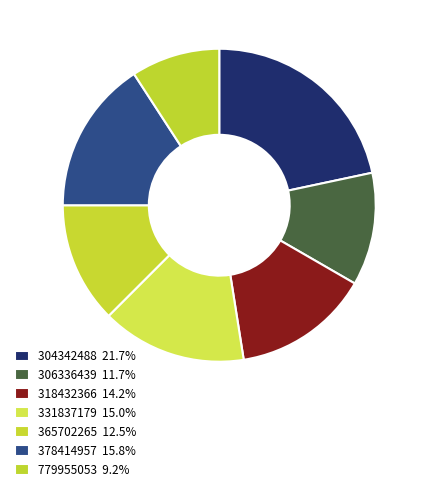

What is the ratio of the value at 318432366 to the value at 365702265?

1.1